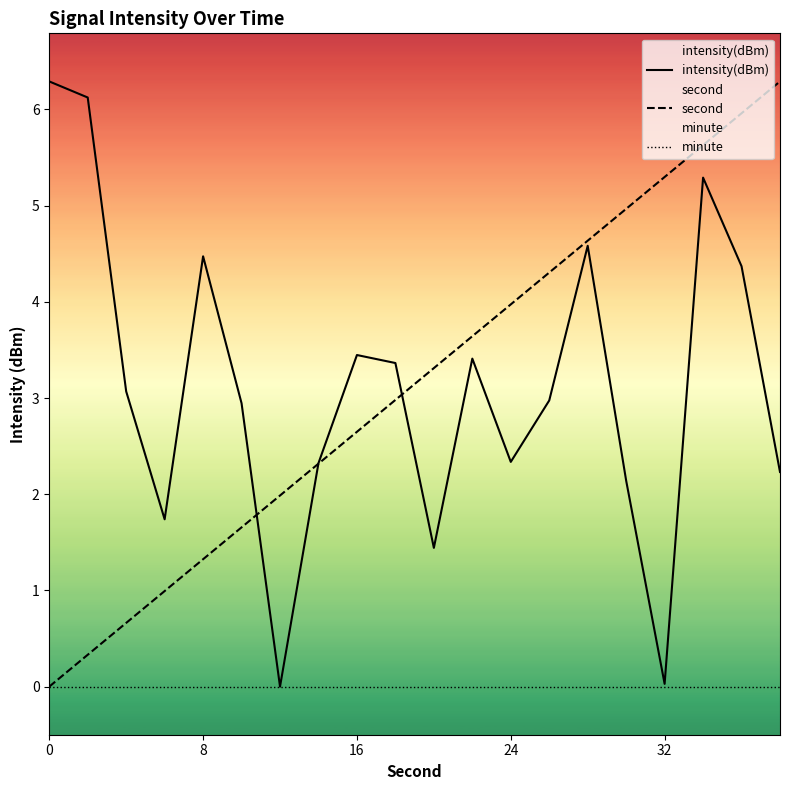

Which series has the largest total across all categories?

second